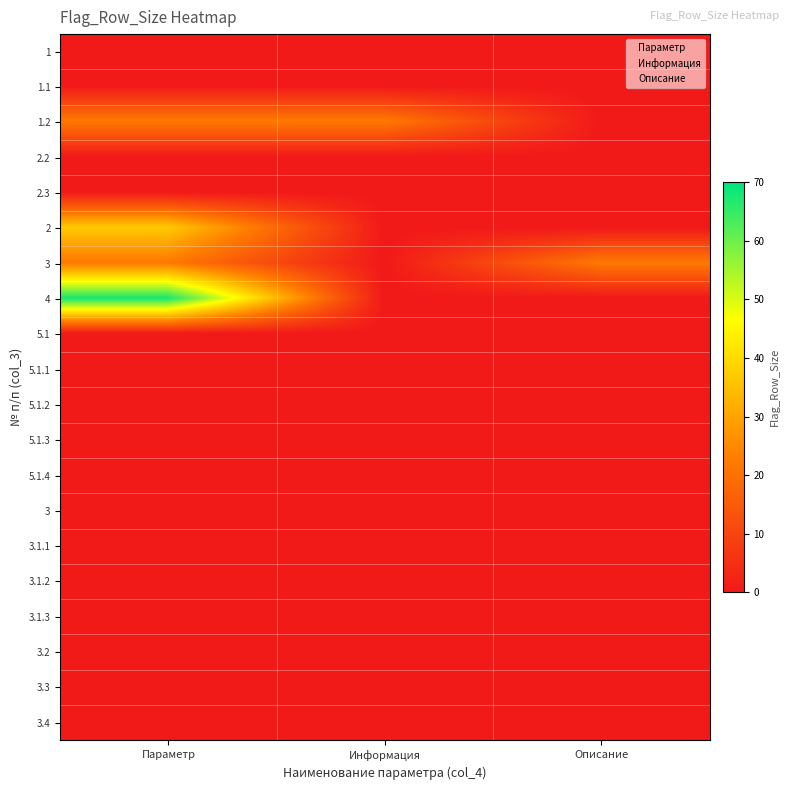

At how many categories does at least one series exceed 48?

1